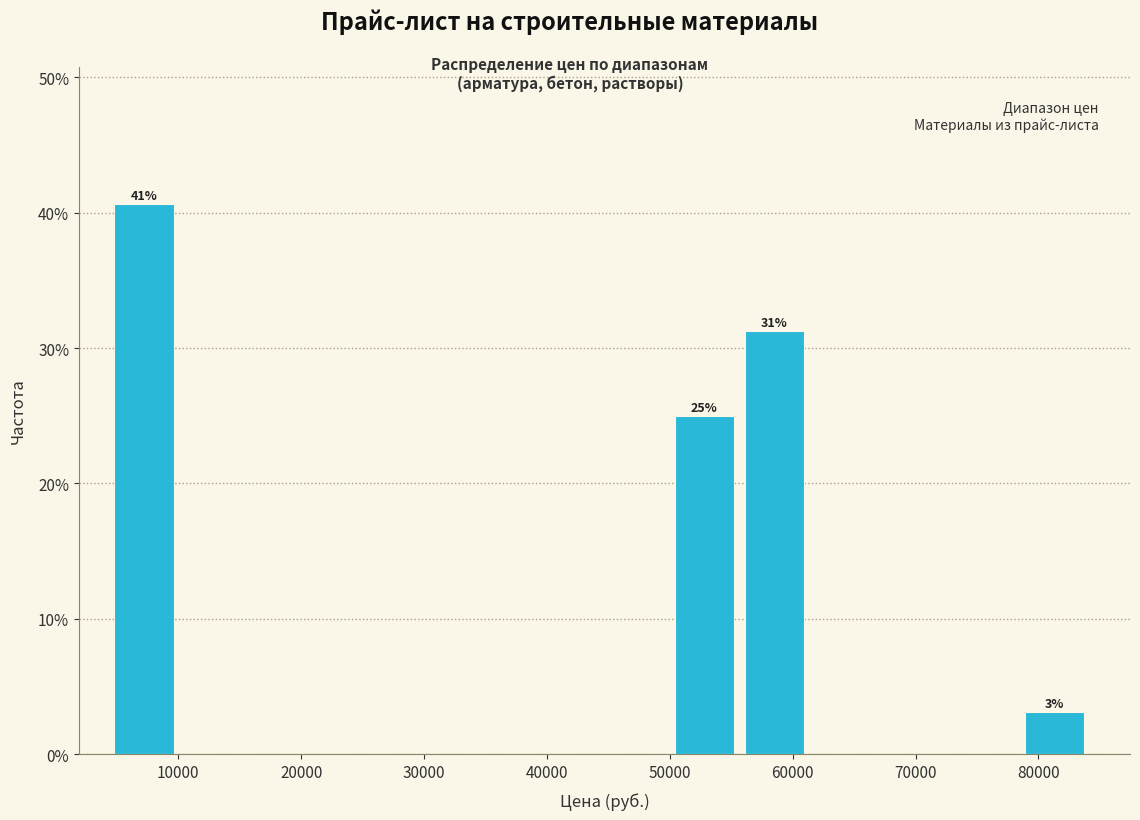

Which range on the x-axis has the tallest bar?

5000 to 10000